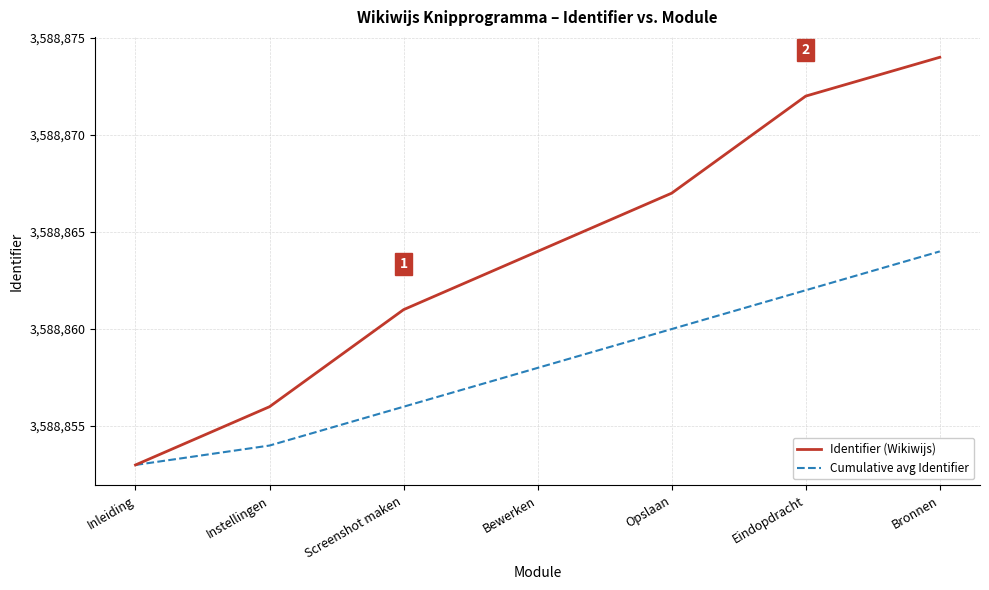

What is the total value across all series at Opslaan?

7177727